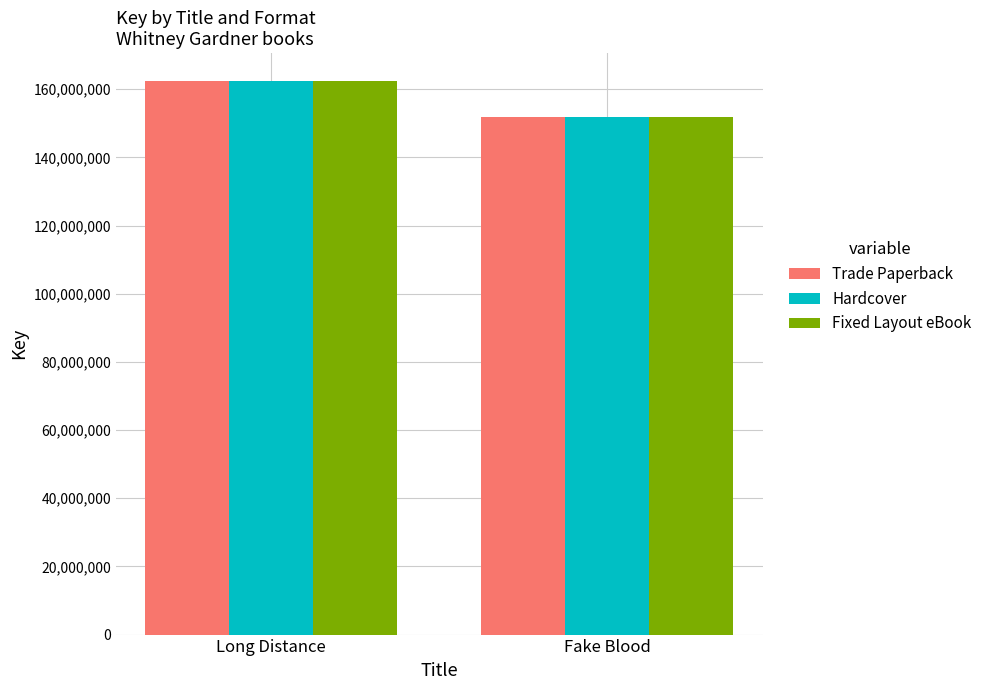

Reading right to left, what are all the values shown in this chart?

Trade Paperback: Fake Blood=151719650	Long Distance=162474177
Hardcover: Fake Blood=151719650	Long Distance=162474177
Fixed Layout eBook: Fake Blood=151719650	Long Distance=162474177